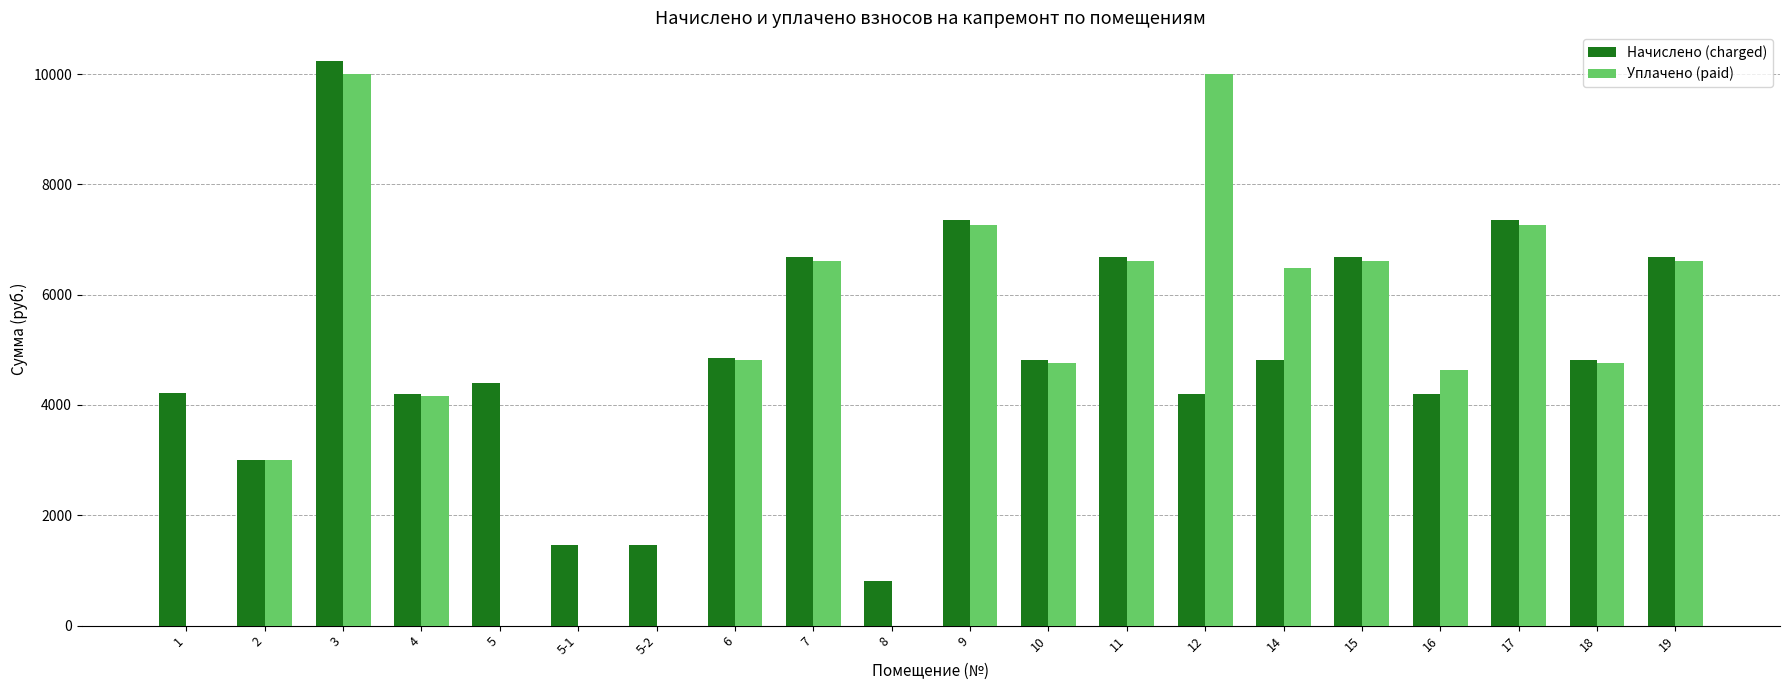

What is the sum of the Уплачено (paid) values at 11 and 4?

10775.7